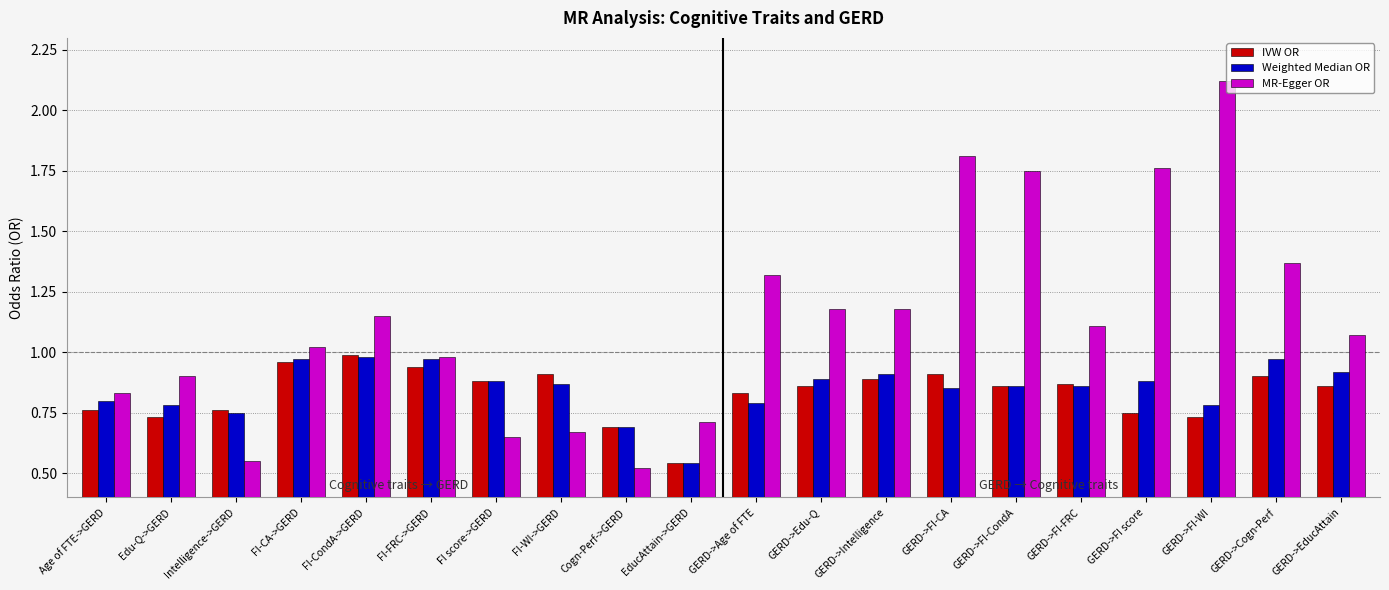

What is the label of the 20th bar from the left?

GERD->EducAttain